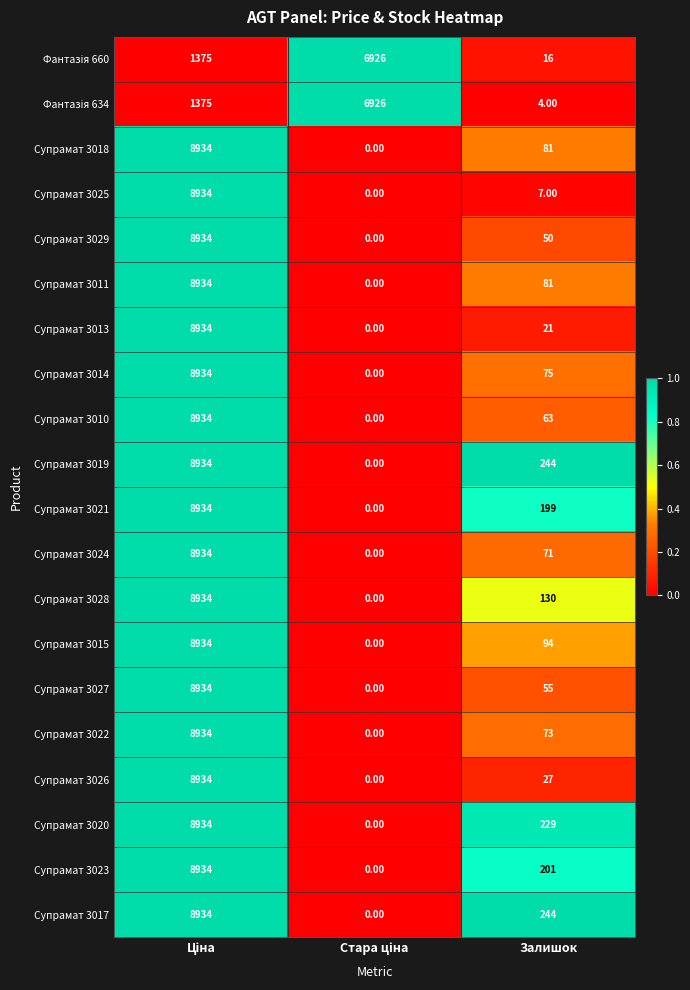

What is the difference between the maximum and minimum values in the Супрамат 3010 series?

8934